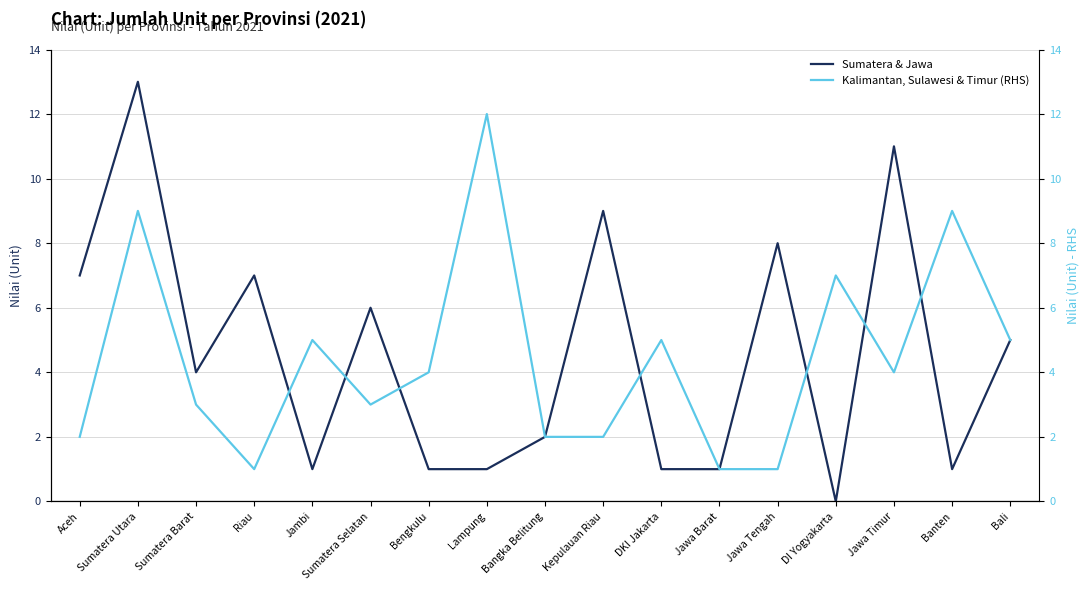

Is the value of Kalimantan, Sulawesi & Timur (RHS) at Kepulauan Riau greater than the value of Sumatera & Jawa at Jawa Barat?

Yes